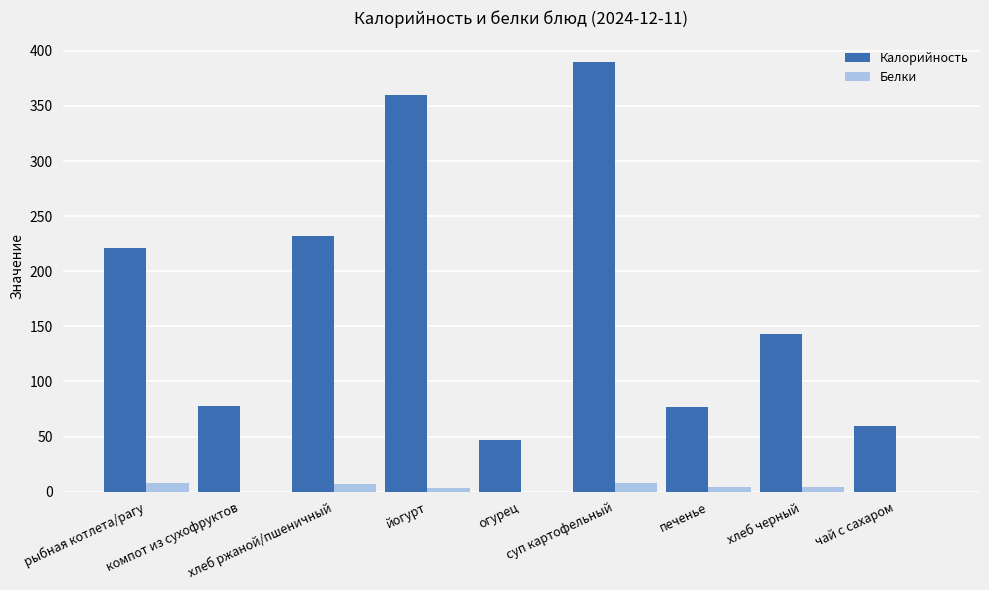

What is the highest value of the Калорийность series?

390